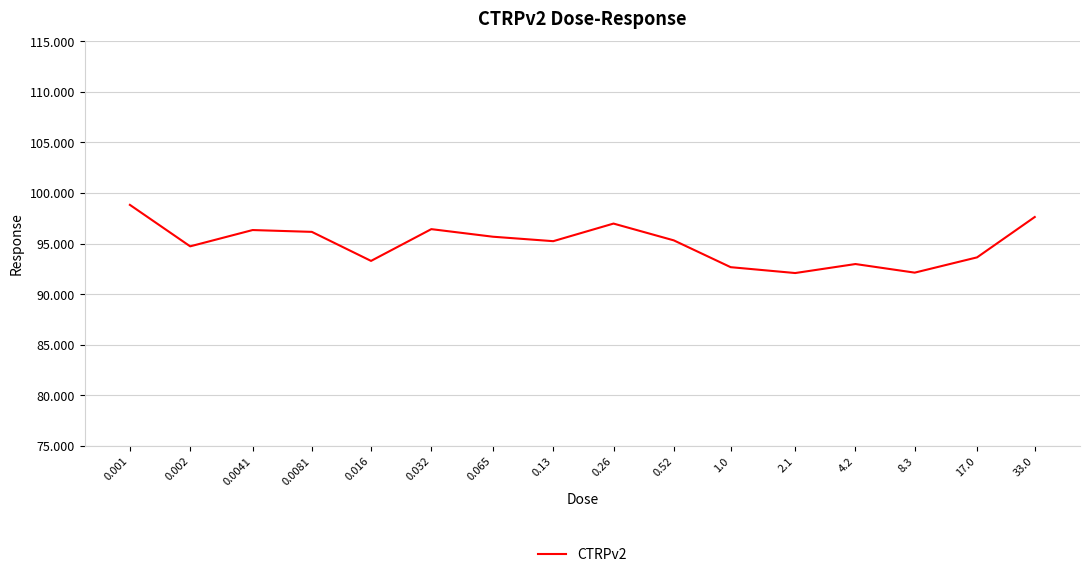

Approximately how many times larger is the value at 4.2 compared to 0.0041?

1.0